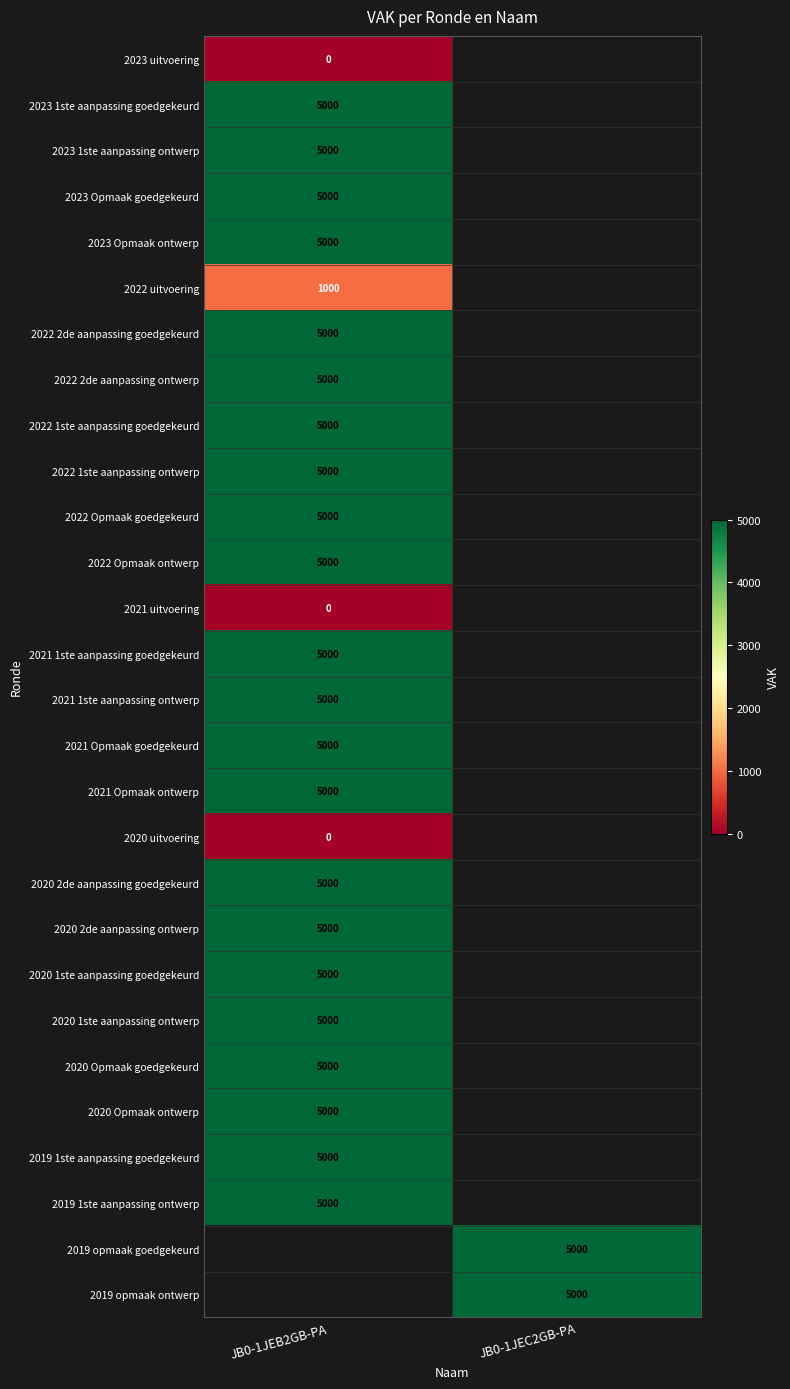

The value of 2019 1ste aanpassing ontwerp at JB0-1JEB2GB-PA is 7471. True or false?

False